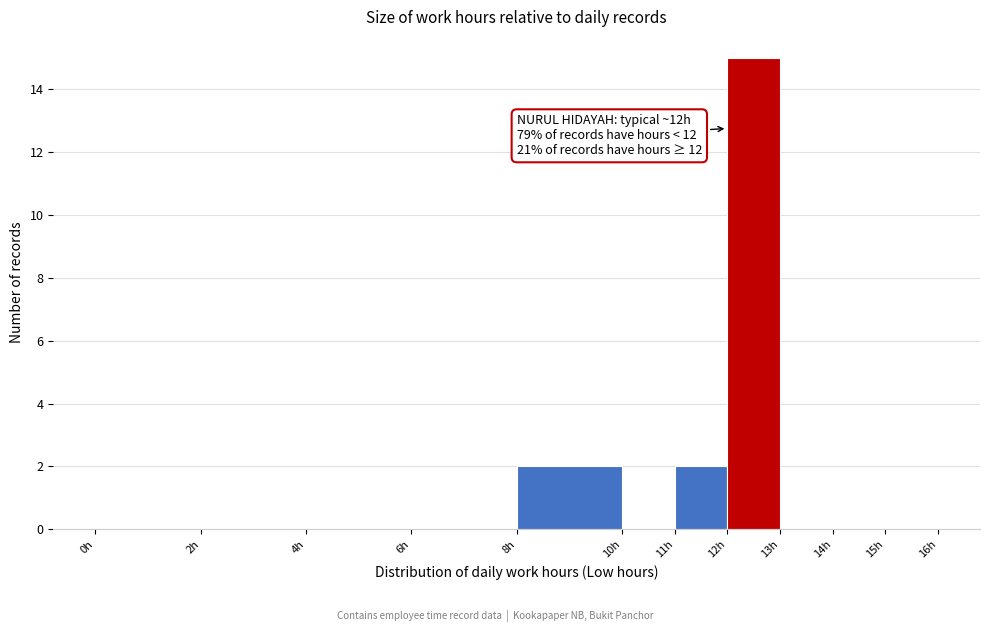

Which range on the x-axis has the tallest bar?

12 to 13